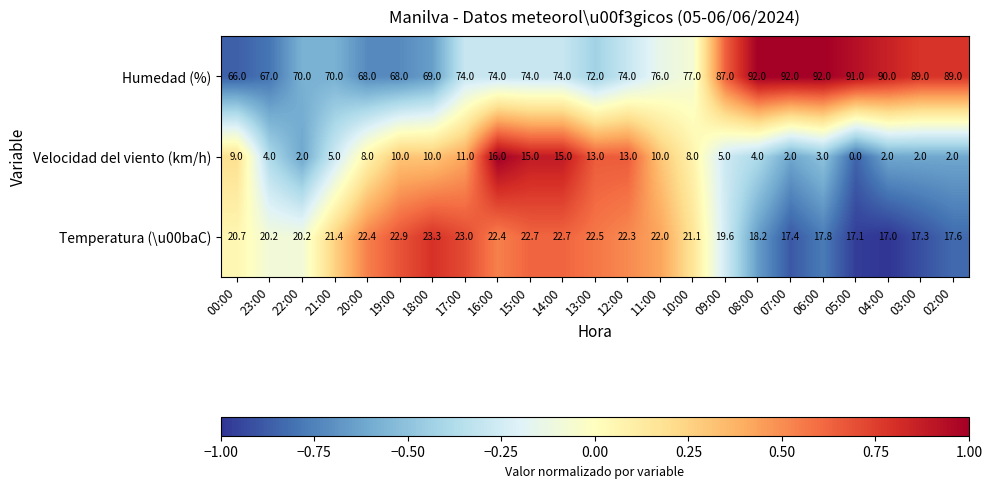

The value of Humedad (%) at 21:00 is 101.8. True or false?

False